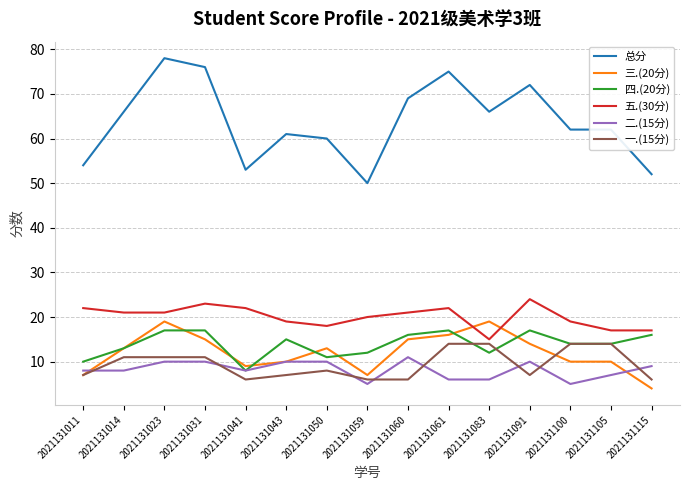

What is the difference between the 五.(30分) values at 2021131083 and 2021131014?

6